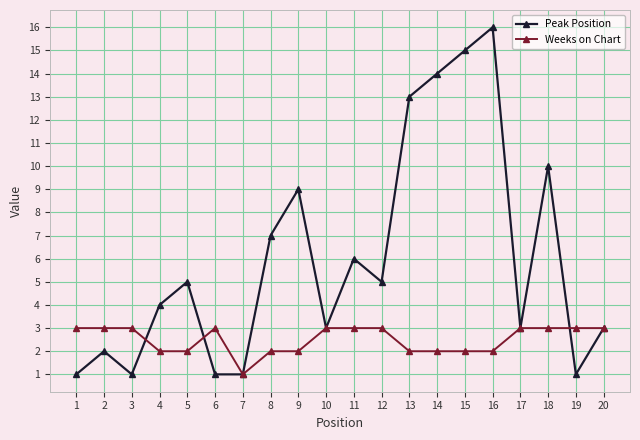

What is the difference between the second highest and minimum values in the Peak Position series?

14